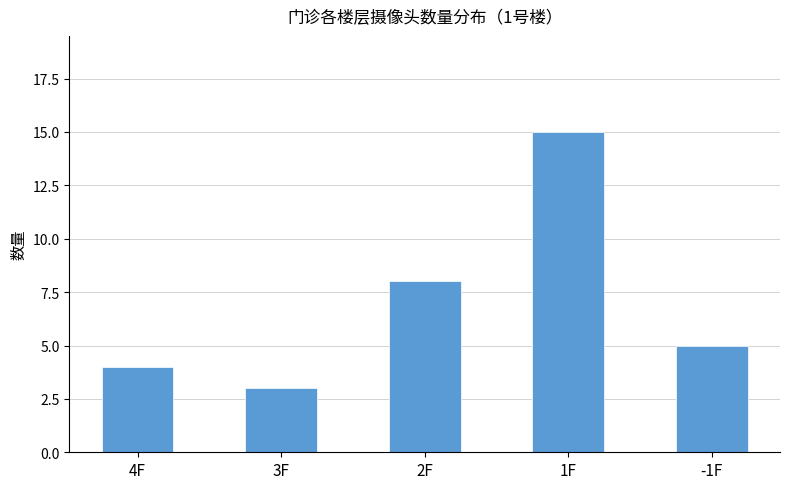

Rank the categories by value from highest to lowest.

1F, 2F, -1F, 4F, 3F